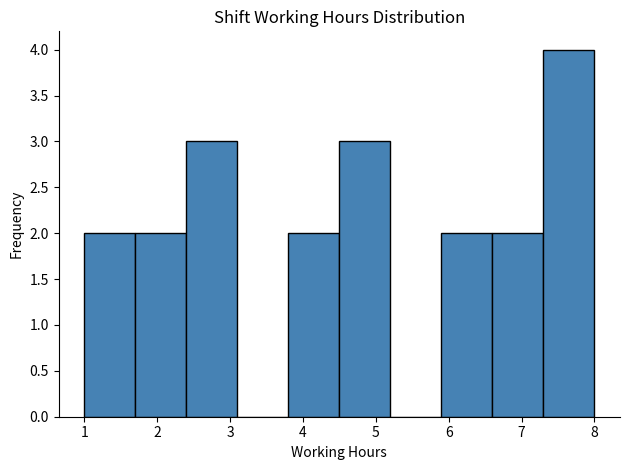

How tall is the bar that spans 1.7 to 2.4 on the x-axis? The values are not printed on the chart, so give them approximately, as read against the axis.

2